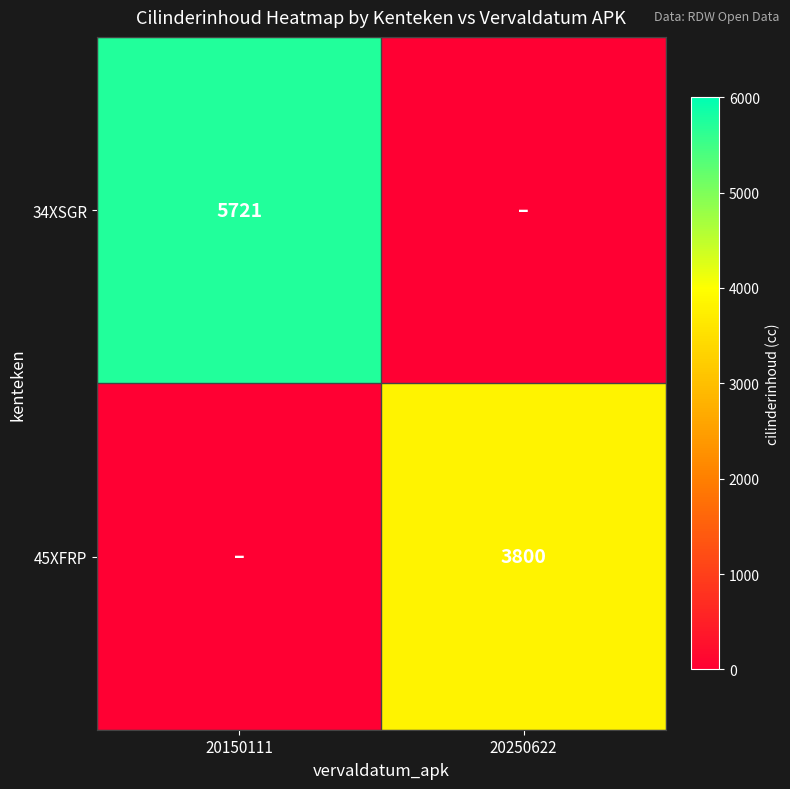

The 34XSGR series shows 2601 at 20150111. True or false?

False